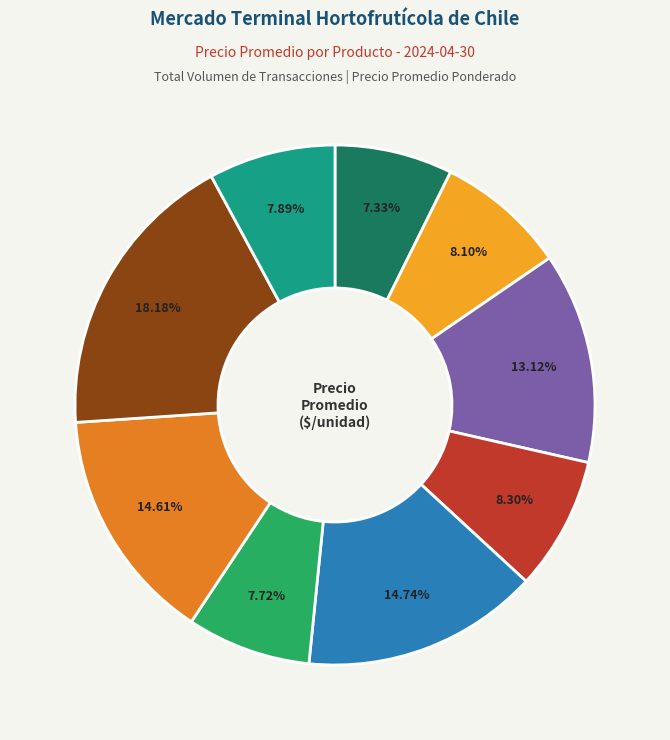

Is there any slice that represents more than half of the pie?

No